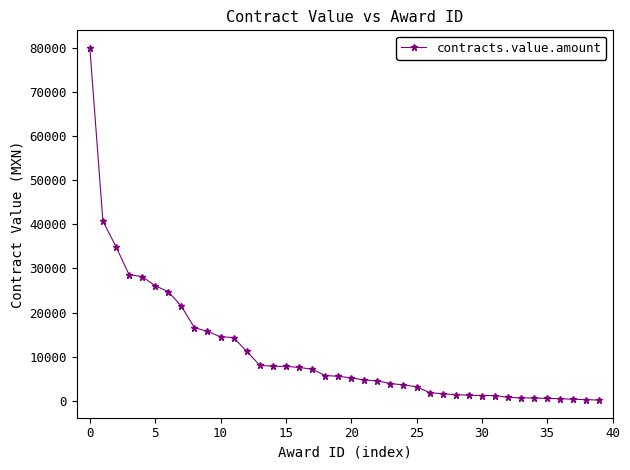

What is the value of the 6th point from the left?

26079.0